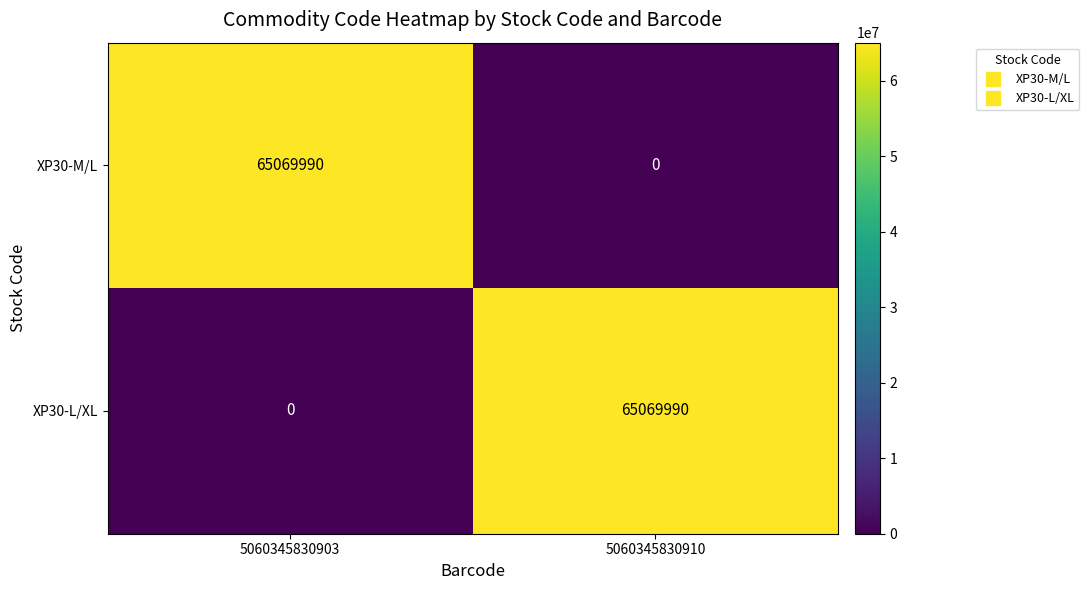

List the labels in order of XP30-M/L value, largest first.

5060345830903, 5060345830910